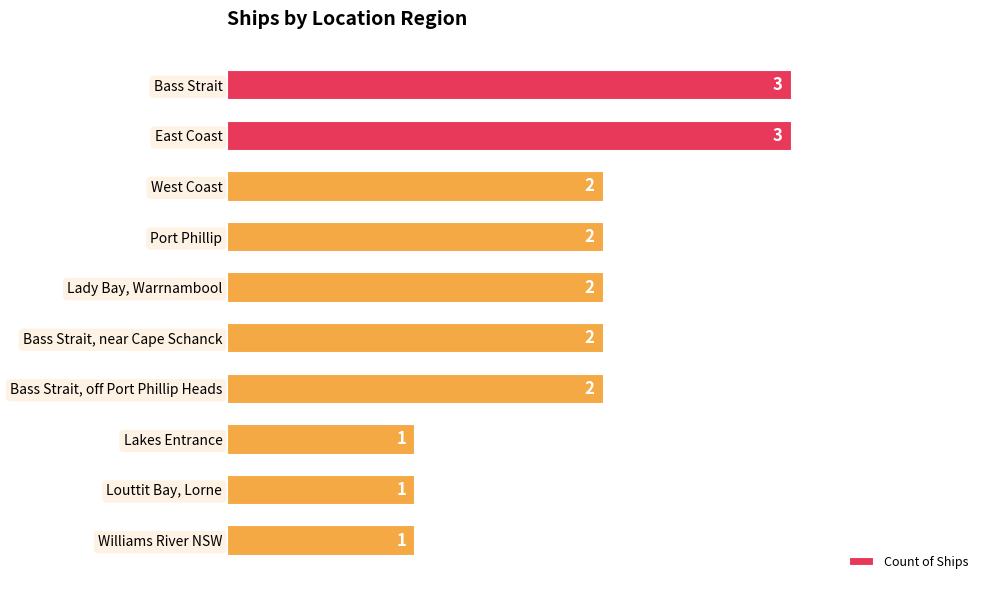

Is it true that the value at Lady Bay, Warrnambool is 2?

True